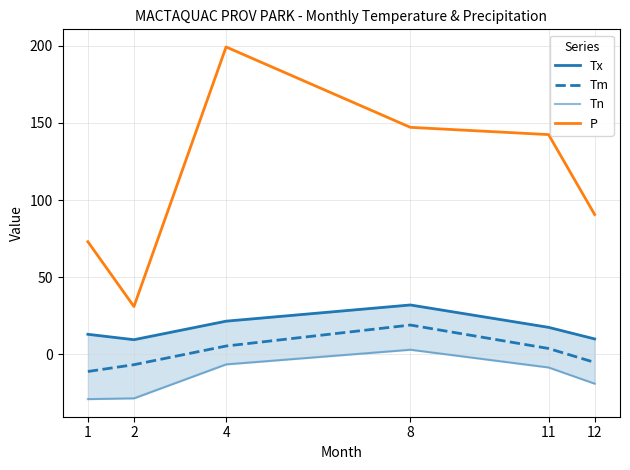

Is this an area chart (filled region under the line)?

No